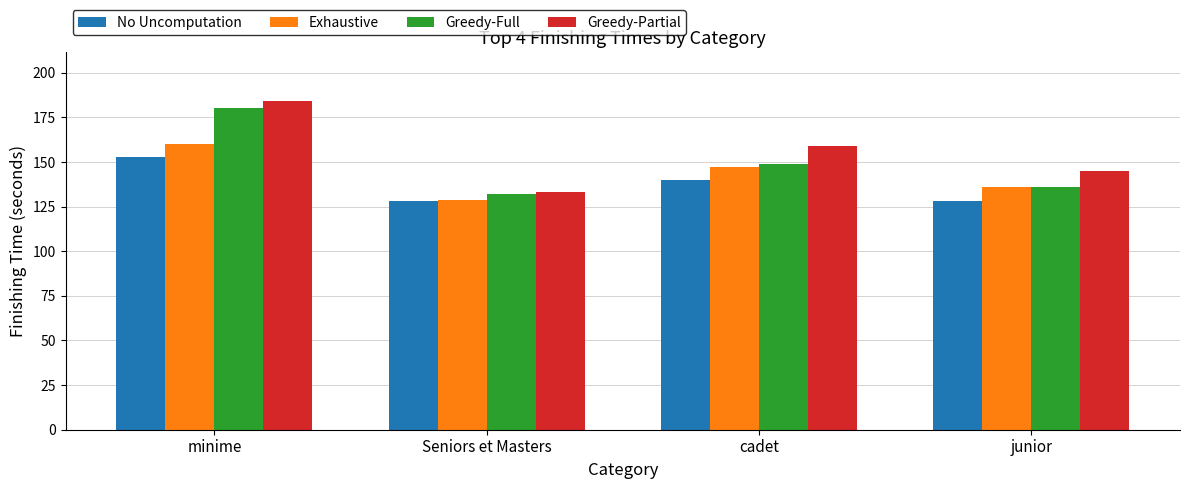

At which label does Greedy-Full reach its peak?

minime